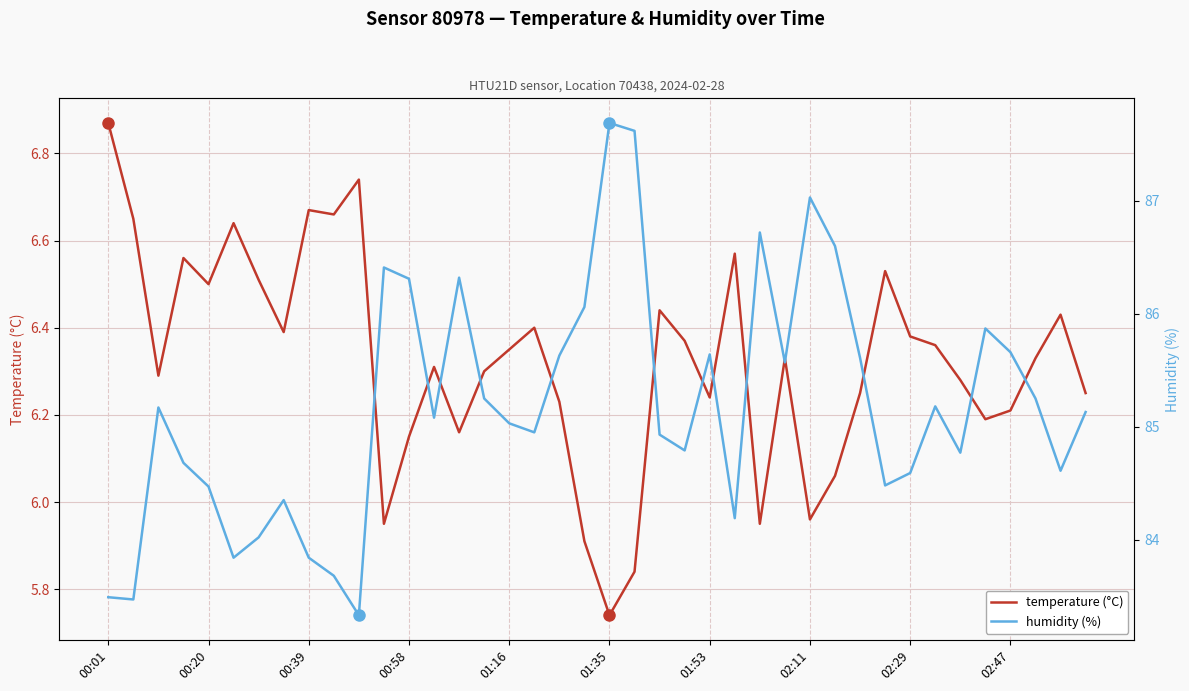

Which series has the widest spread of values?

humidity (%)